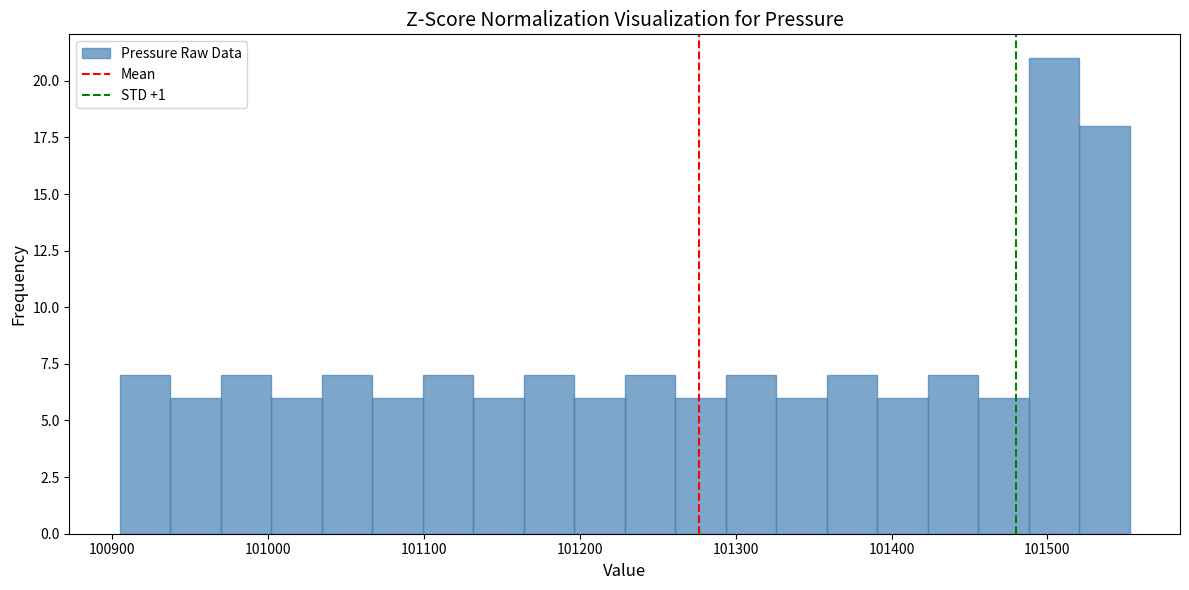

Around what value on the x-axis is the tallest bar? Give the approximate position of its centre, as read against the axis.

101500